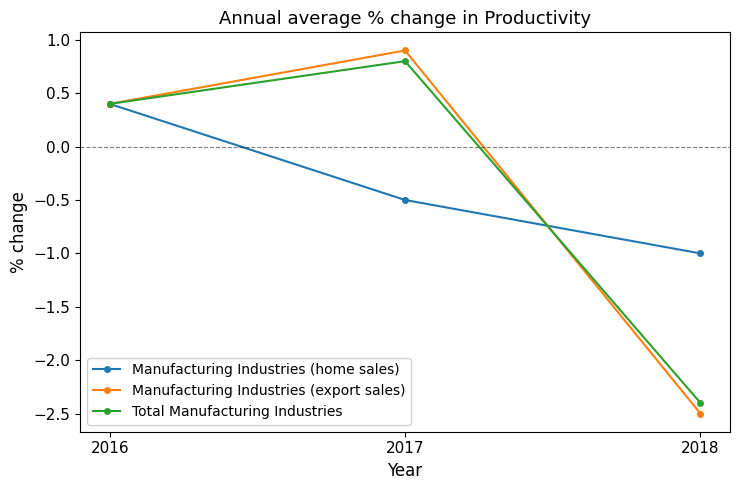

Reading left to right, what are all the values shown in this chart?

Manufacturing Industries (home sales): 0.4	-0.5	-1.0
Manufacturing Industries (export sales): 0.4	0.9	-2.5
Total Manufacturing Industries: 0.4	0.8	-2.4